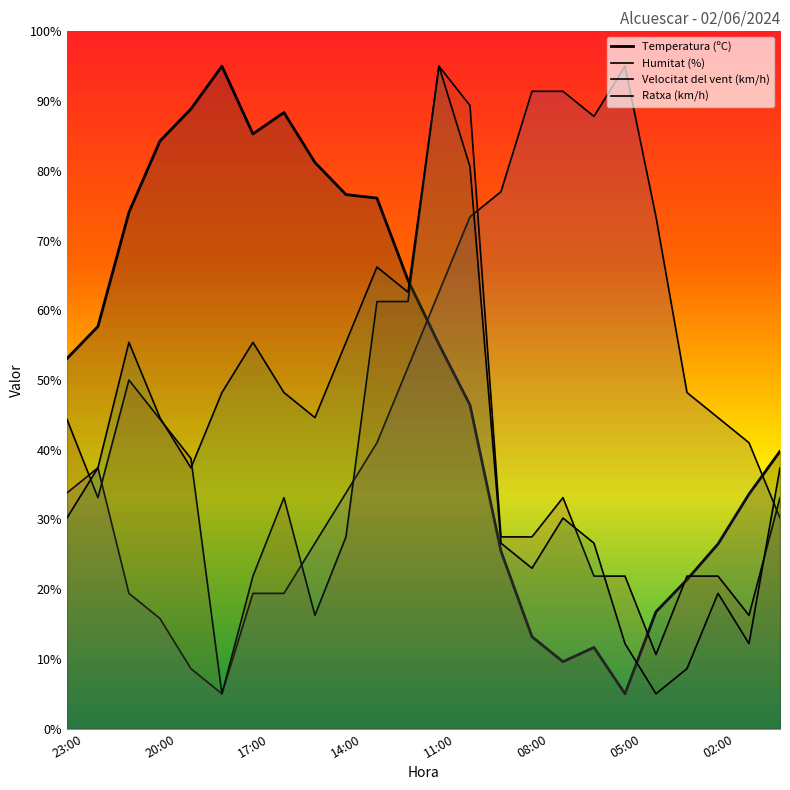

At which category does Ratxa (km/h) reach its first local valley?

19:00